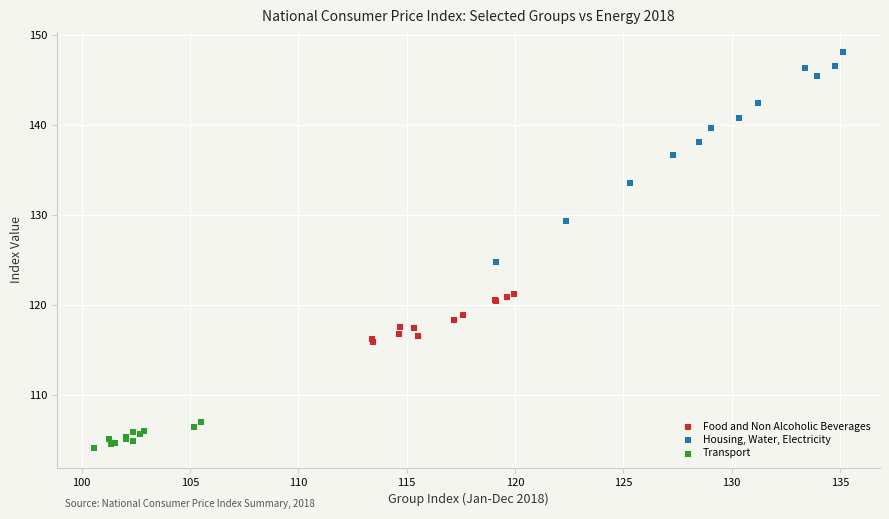

Which series has the widest spread of Y values?

Housing, Water, Electricity